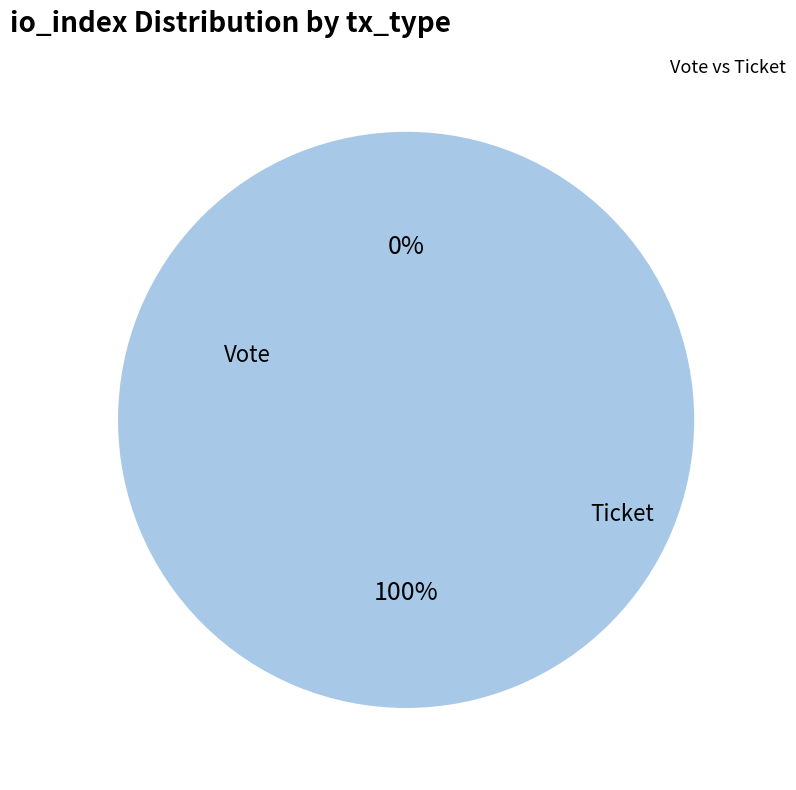

The Ticket slice represents 0% of the pie. True or false?

True